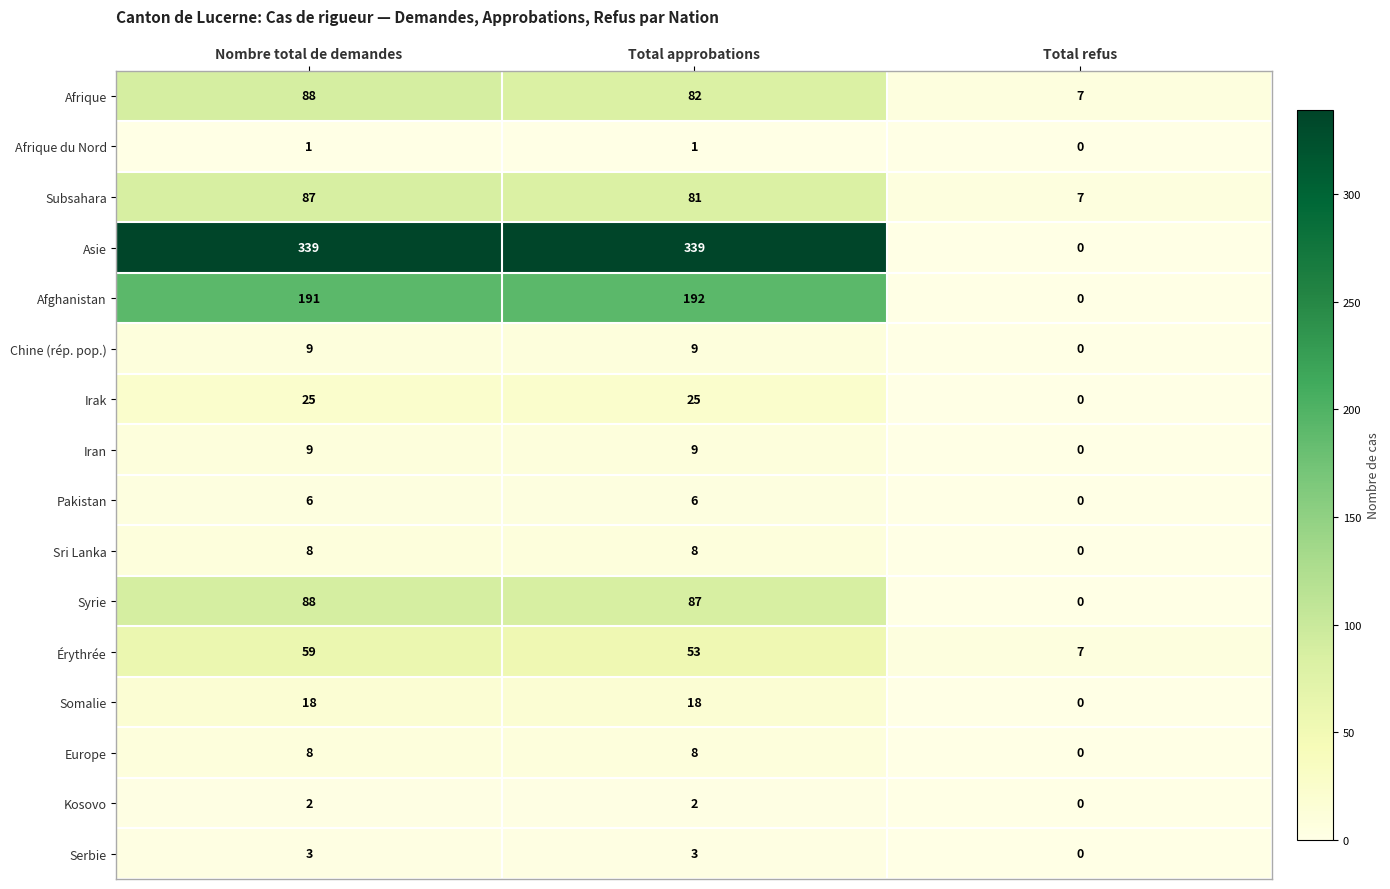

At which category is the sum across all series the highest?

Nombre total de demandes